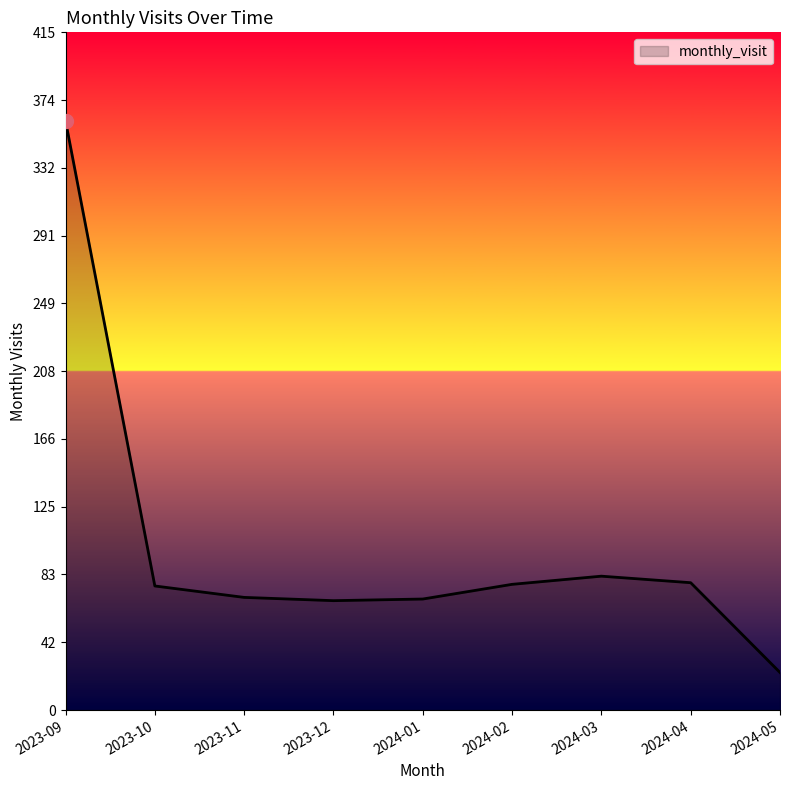

Which category has the highest value across all series?

2023-09